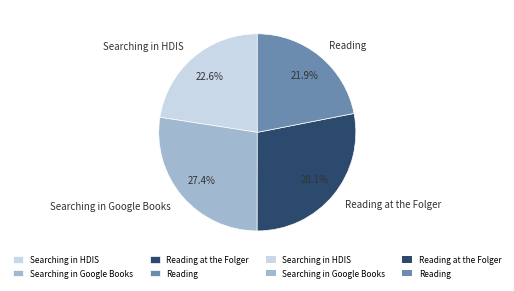

What percentage do Reading and Searching in Google Books together represent?

49.3%